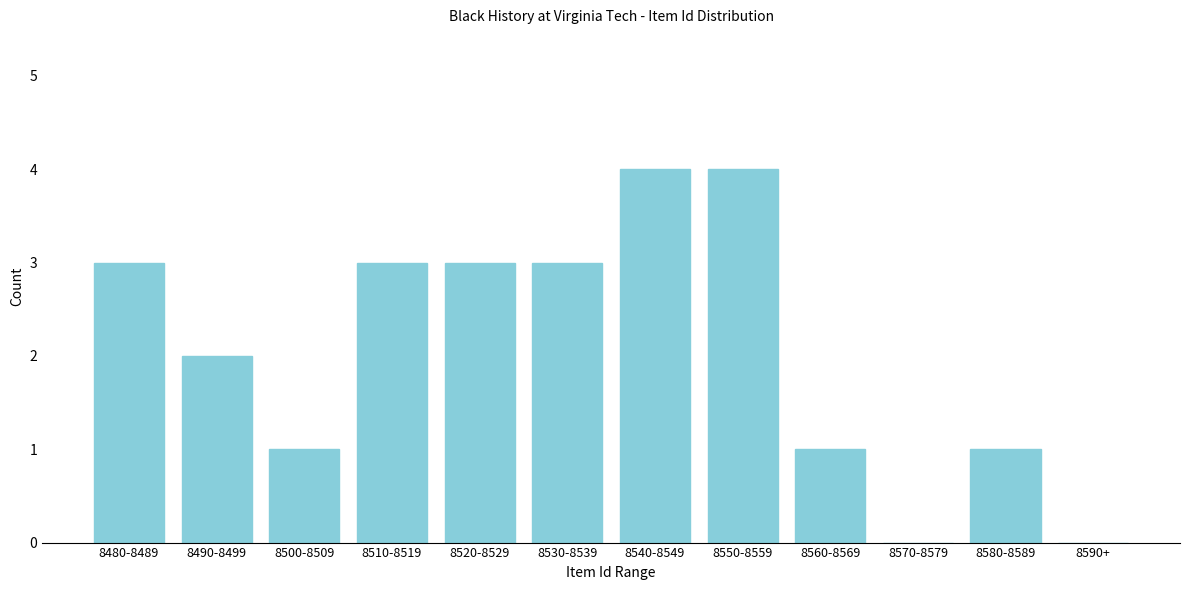

Reading left to right, what are all the values shown in this chart?

8480-8489=3	8490-8499=2	8500-8509=1	8510-8519=3	8520-8529=3	8530-8539=3	8540-8549=4	8550-8559=4	8560-8569=1	8570-8579=0	8580-8589=1	8590+=0